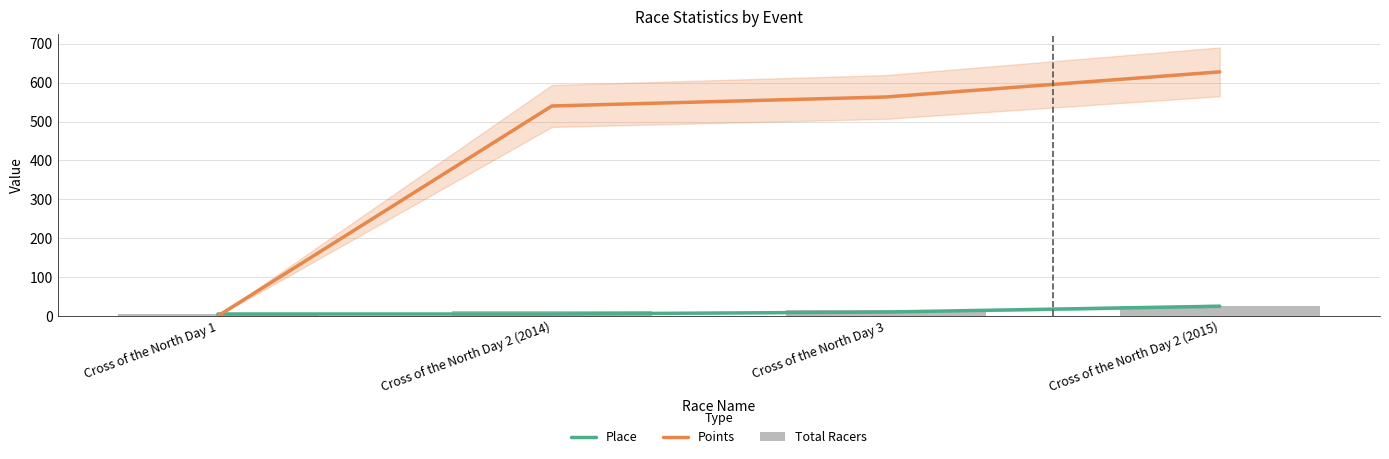

Where is Total Racers nearest to the value 15?

Cross of the North Day 3